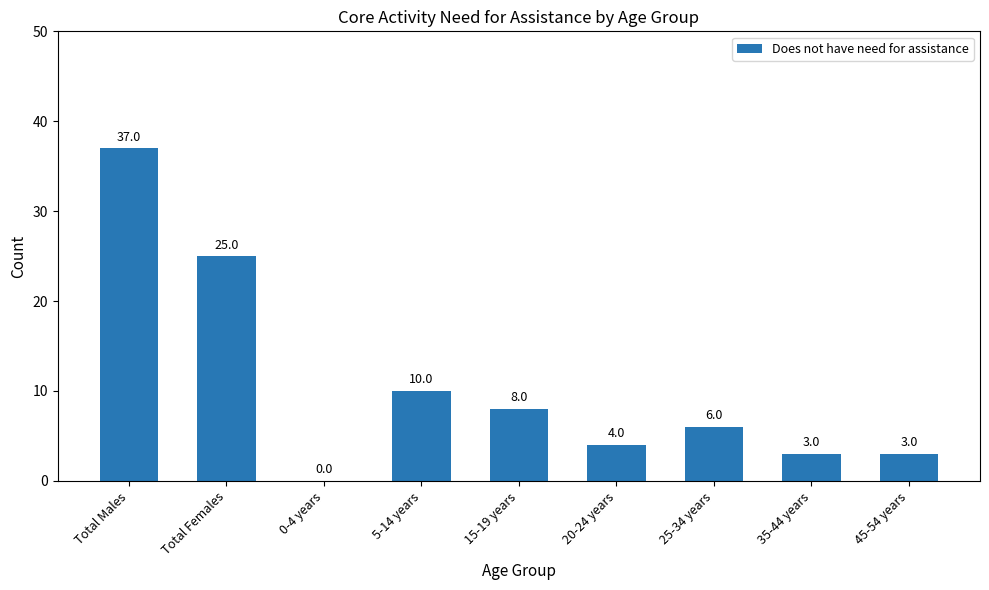

Count the number of categories in the chart.

9